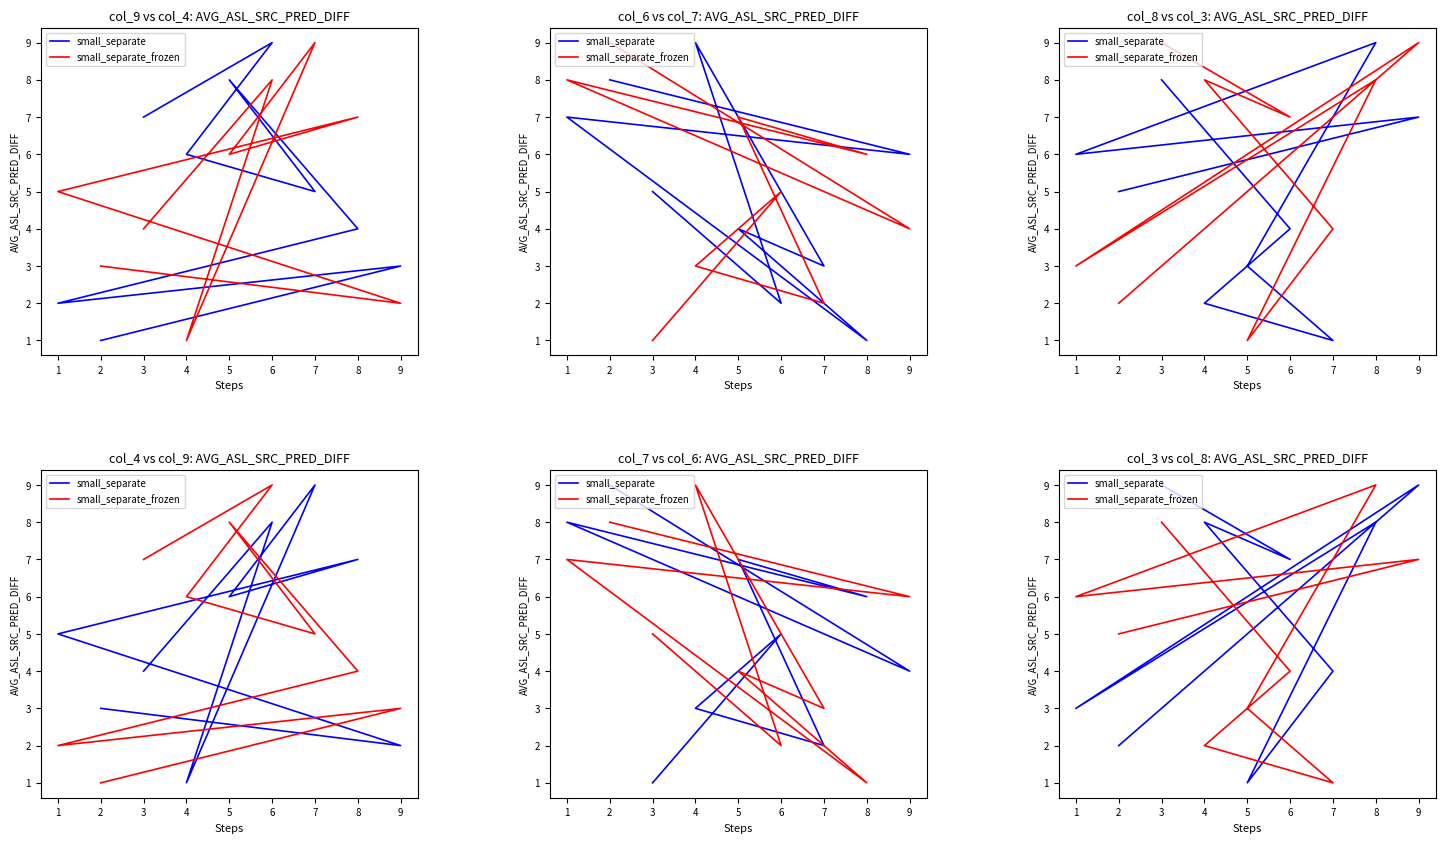

Which series changed the most between 8 and 7?

small_separate_frozen